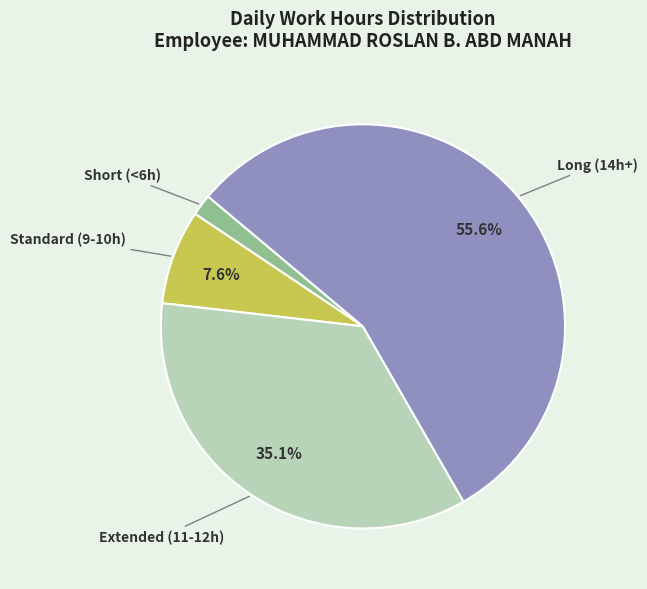

Is there any slice that represents more than half of the pie?

Yes